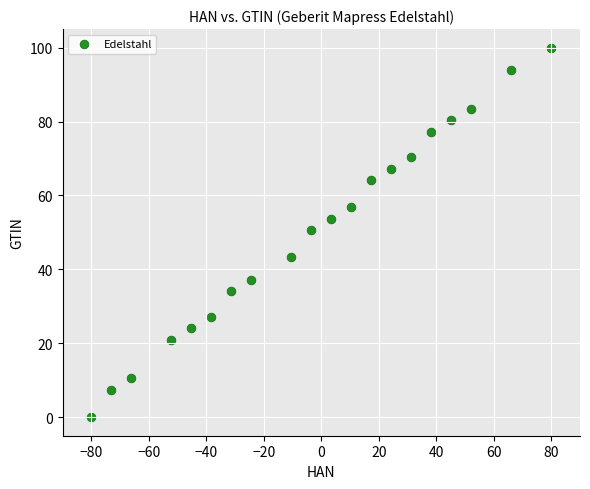

What is the range of Y values (max minus min)?

100.0